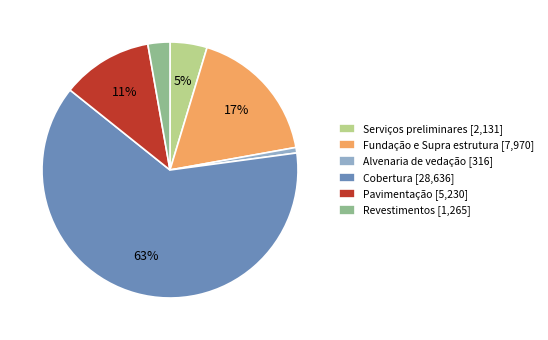

To the nearest percent, what is the difference between the largest and smallest slice percentages?

62%